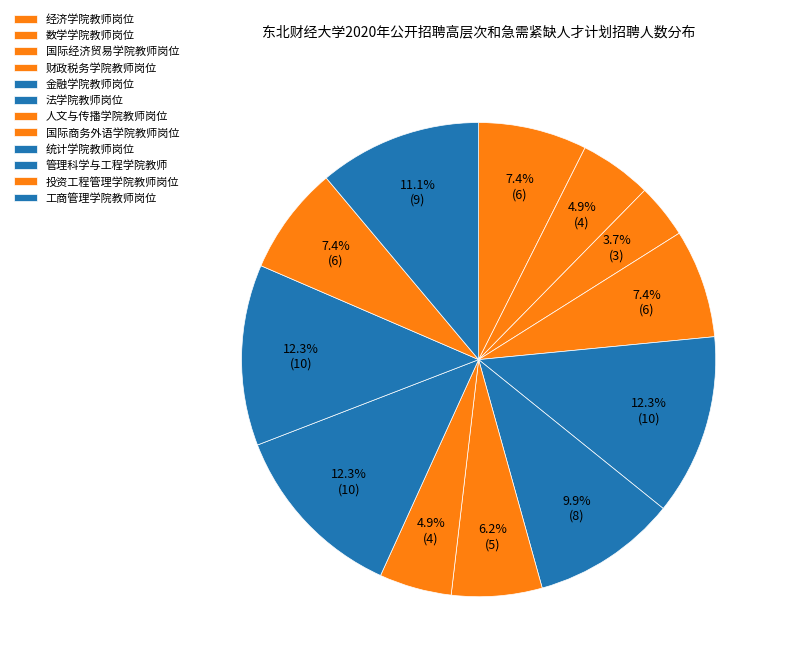

Does 财政税务学院教师岗位 represent more than half of the total?

No